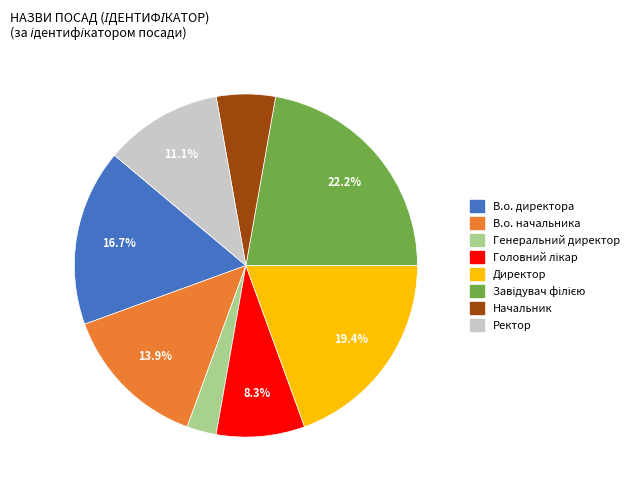

The Директор slice represents 9% of the pie. True or false?

False